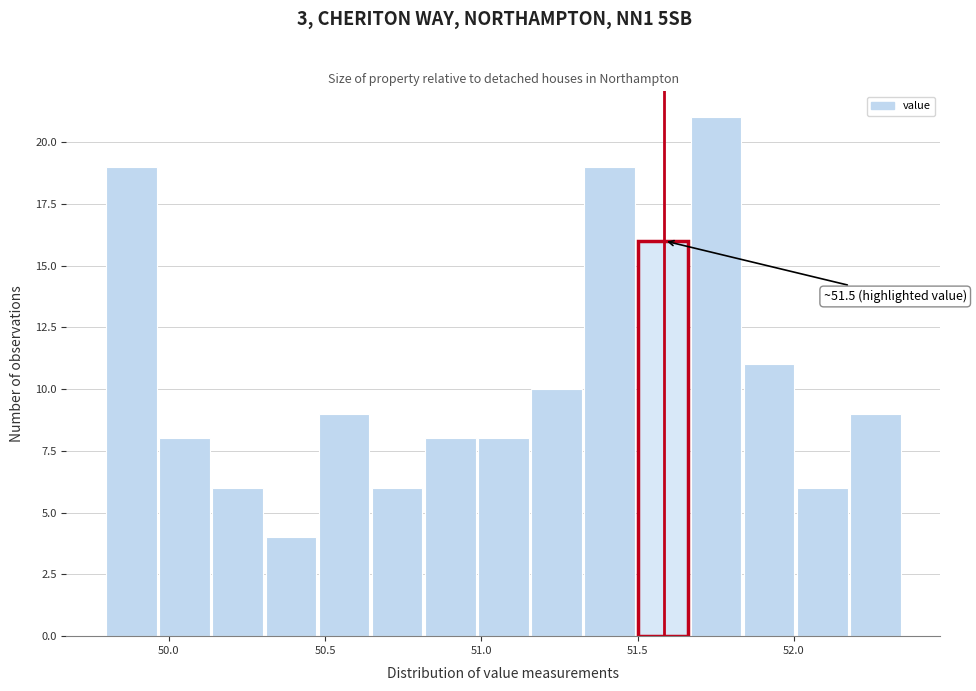

Around what value on the x-axis is the tallest bar? Give the approximate position of its centre, as read against the axis.

51.75